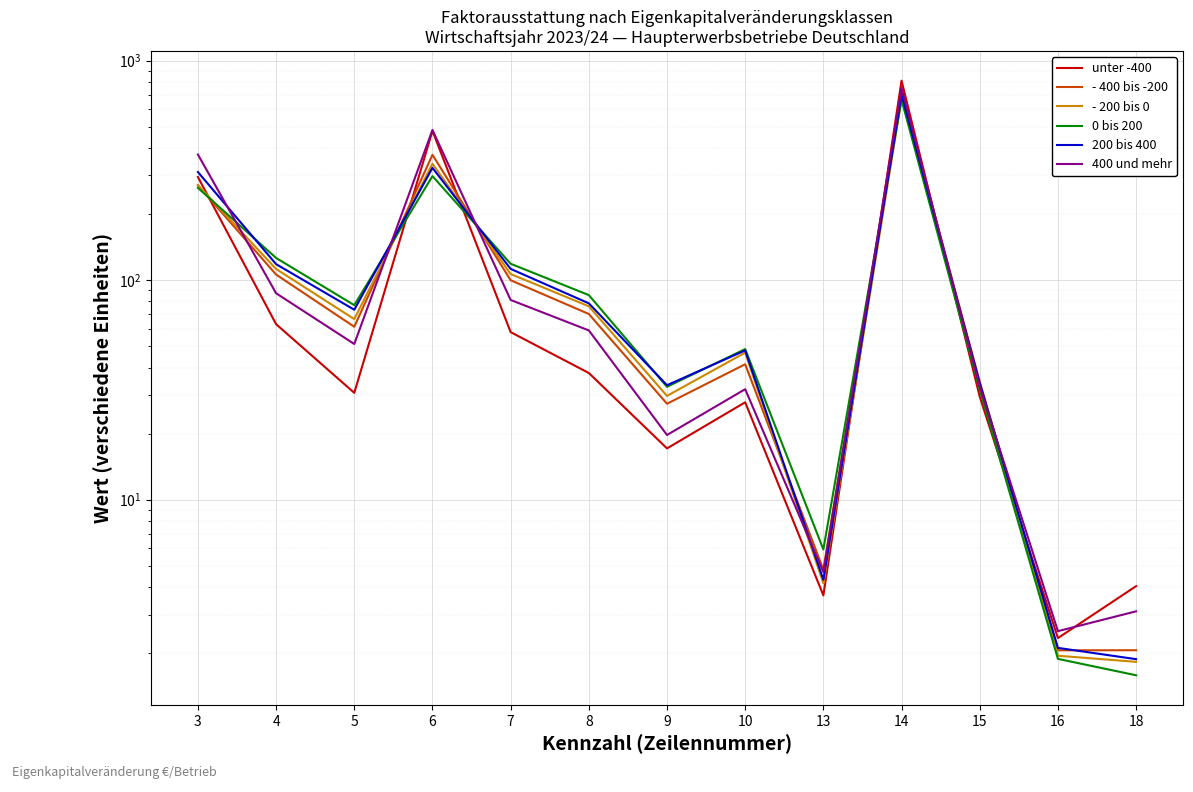

What is the spread (max minus min) of values at 15?

5.0